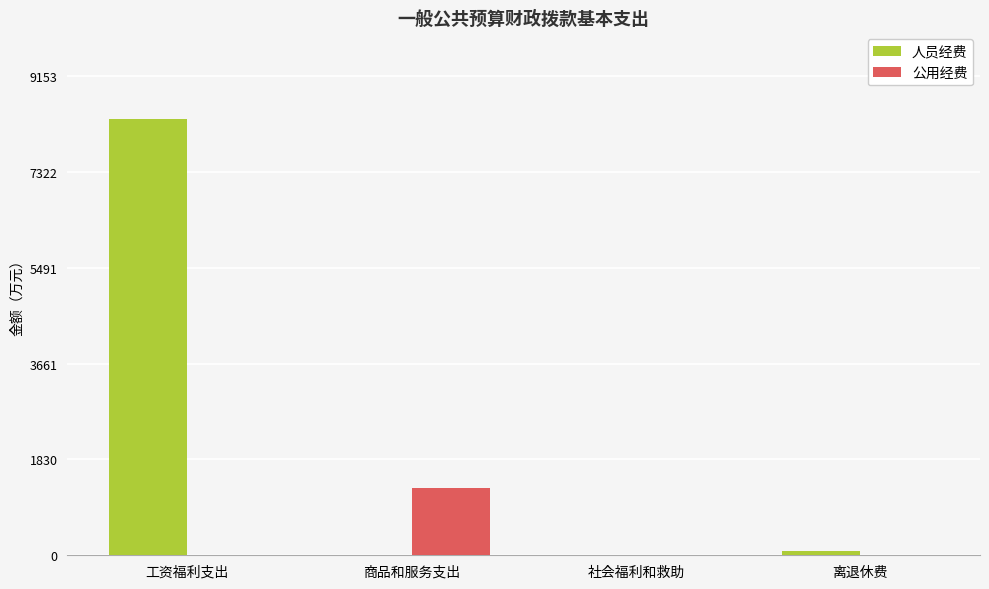

Which series has the largest total across all categories?

人员经费